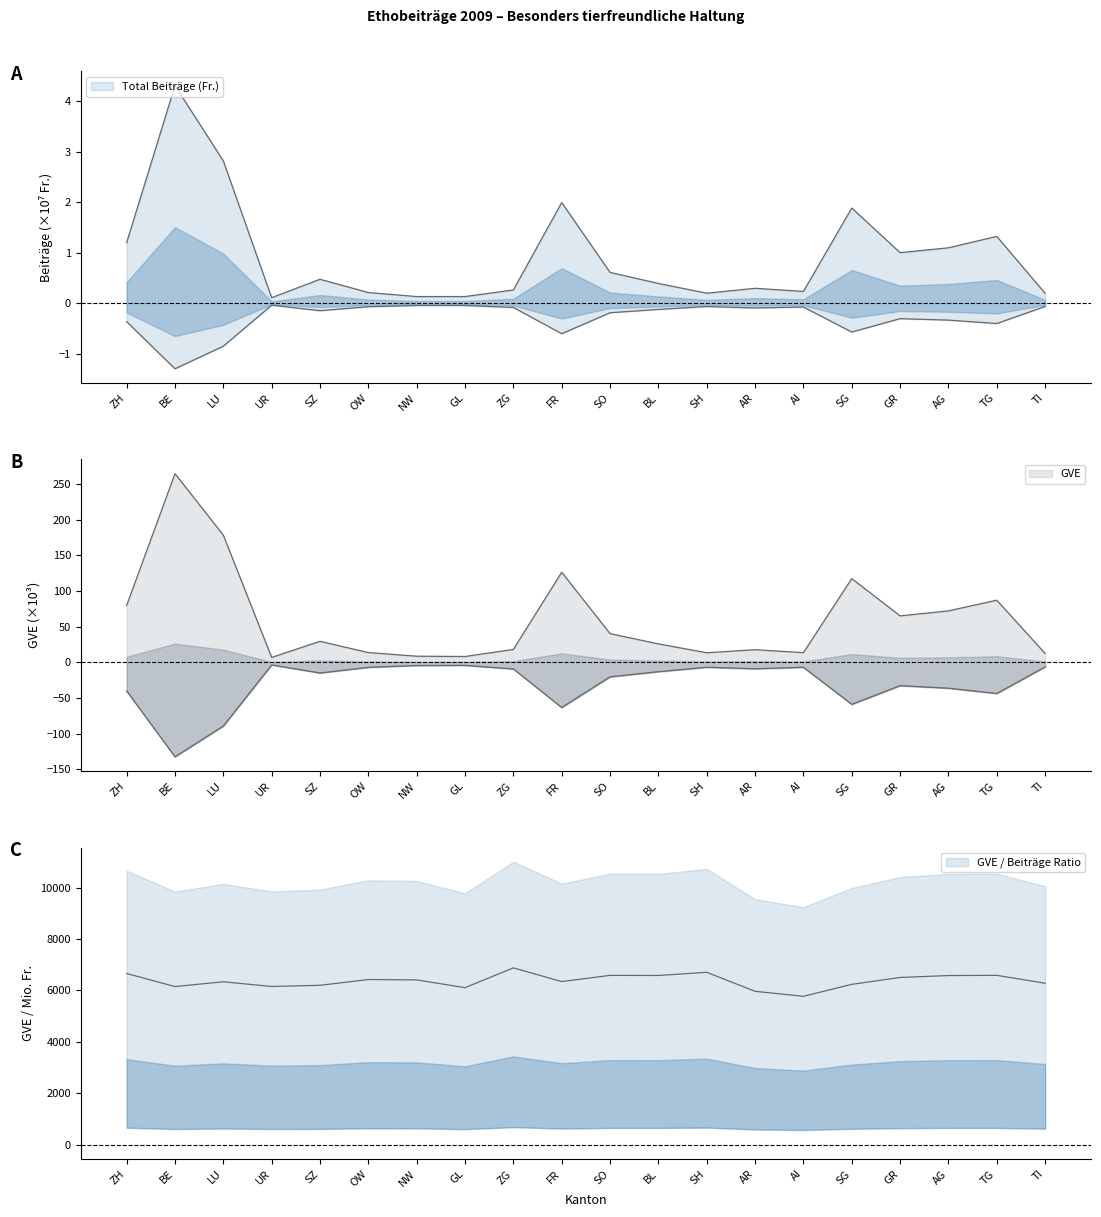

Is it true that GVE equals 18.3 at ZG?

True